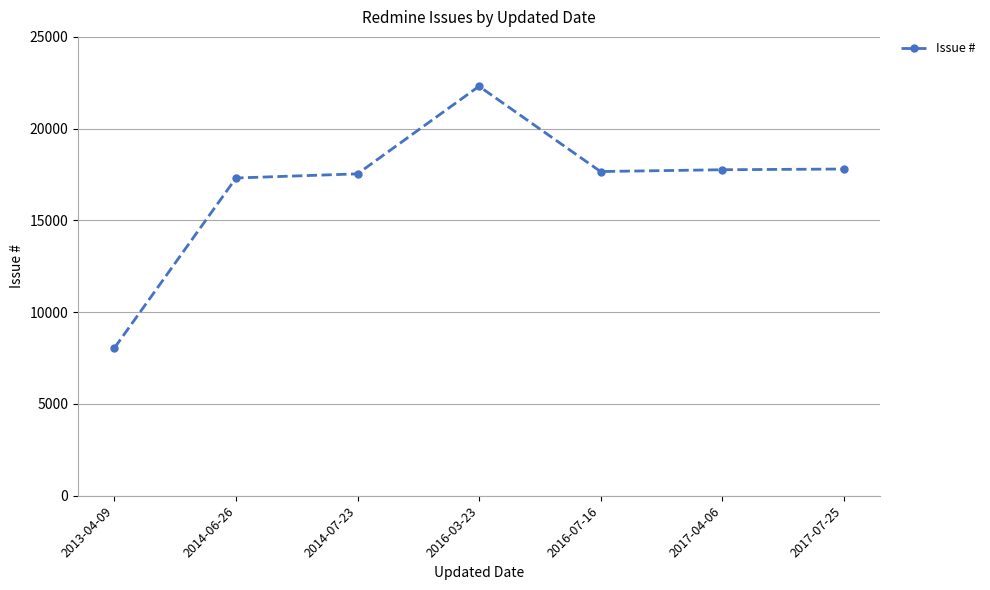

At which category does the chart reach its minimum across all series?

2013-04-09